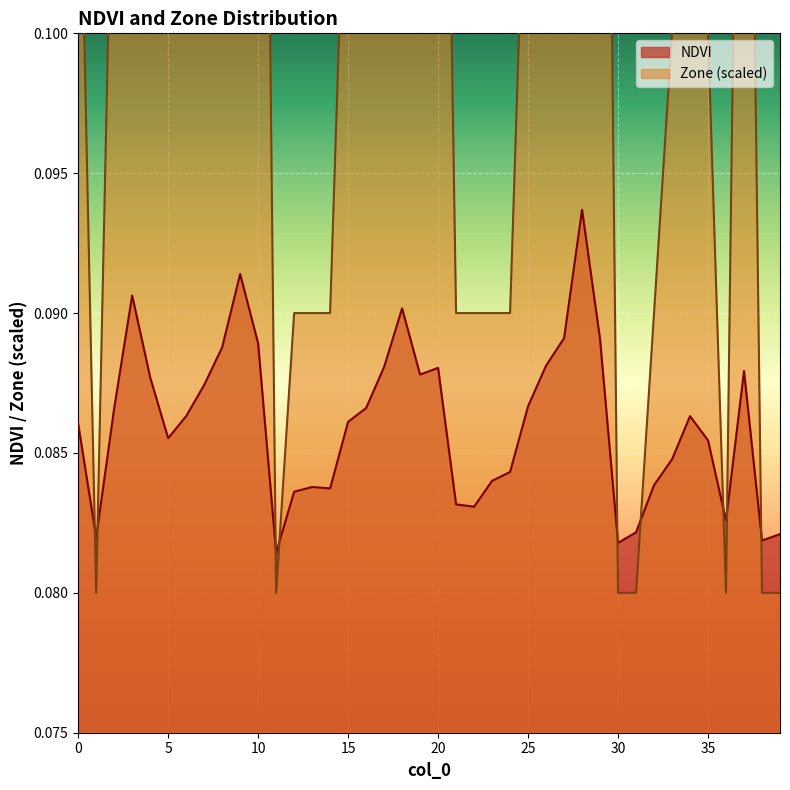

Between 15 and 25, which series saw the biggest shift?

NDVI